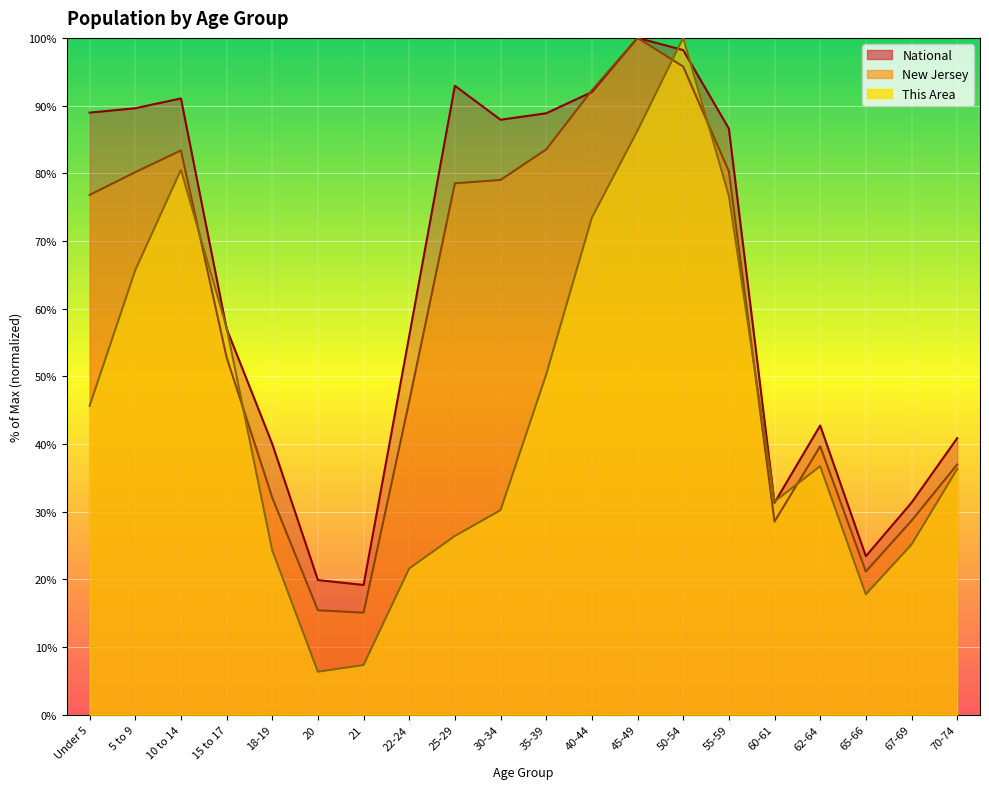

At which category is the sum across all series the highest?

50-54